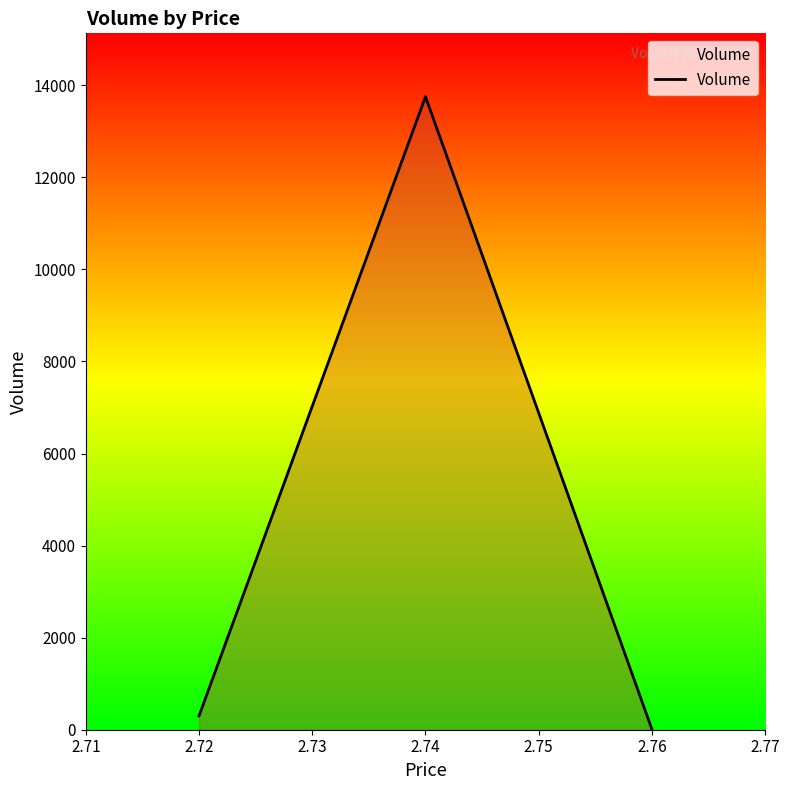

Where is the data nearest to the value 6881?

2.72